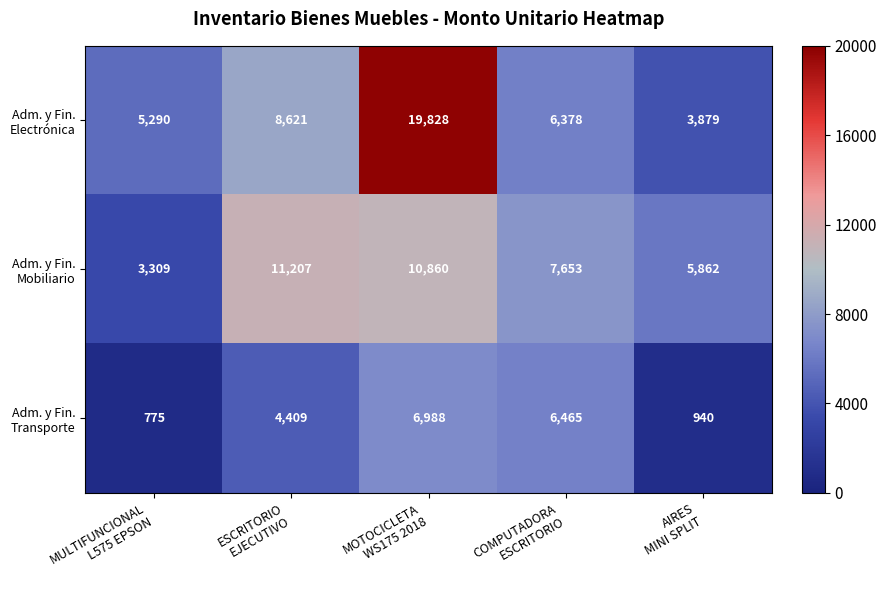

At how many categories does at least one series exceed 6638?

3